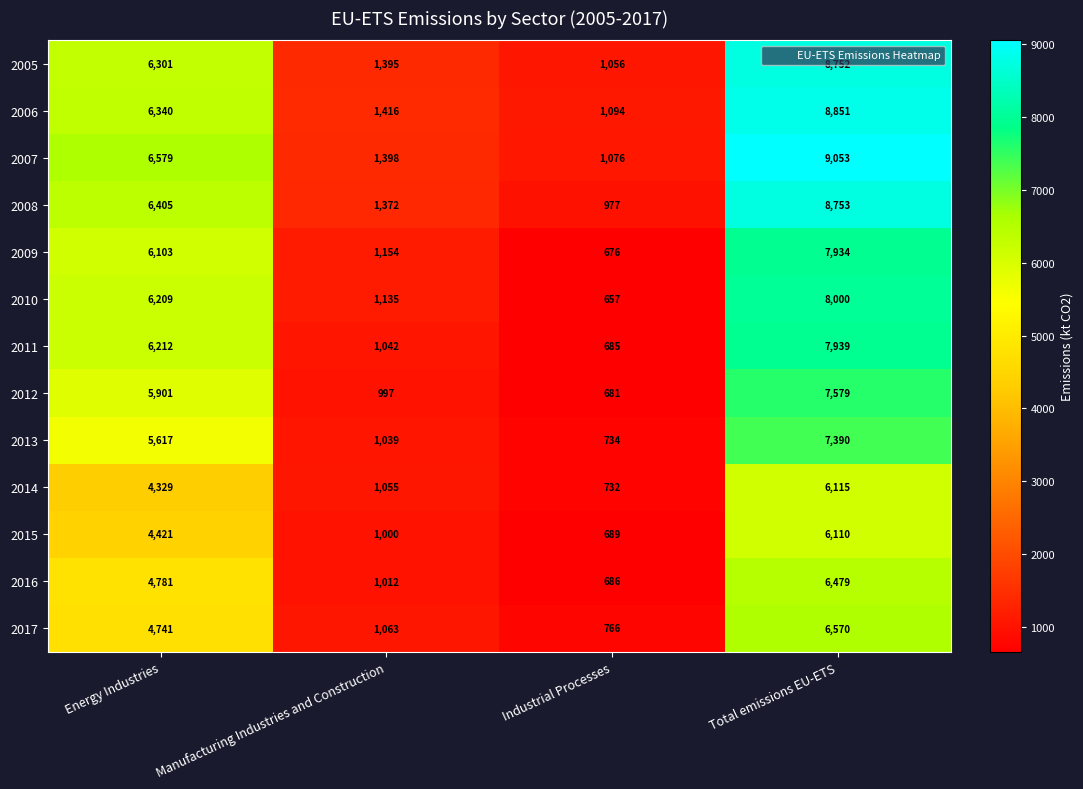

At which category is the sum across all series the highest?

Total emissions EU-ETS